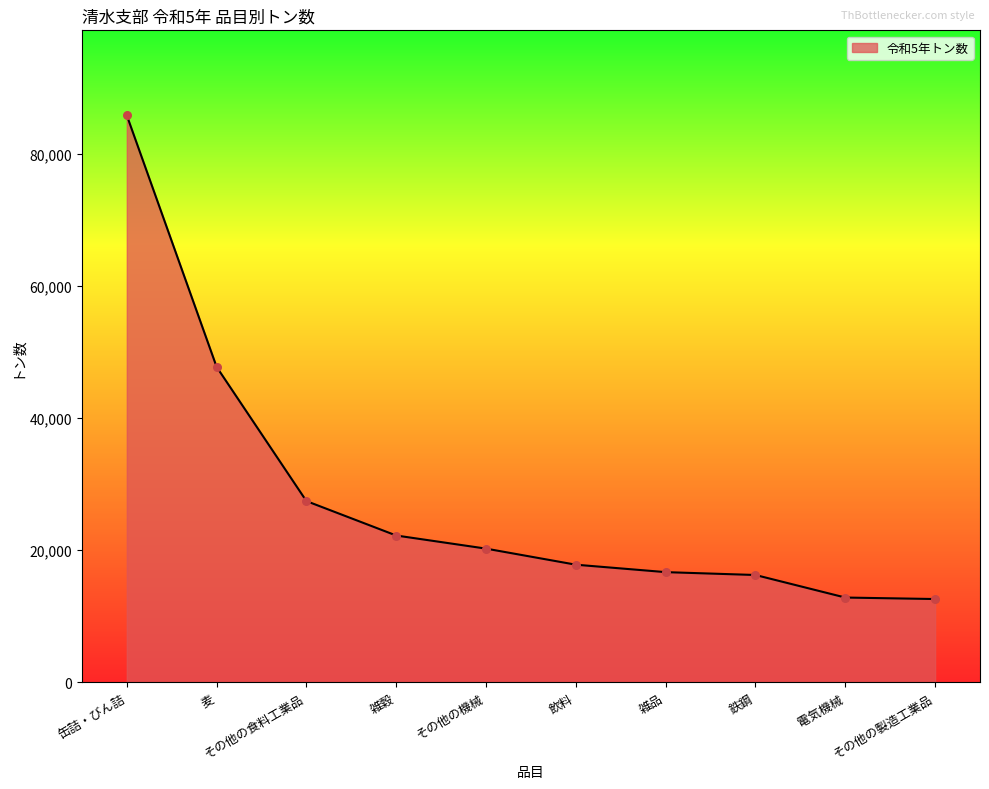

What is the ratio of the value at その他の製造工業品 to the value at 雑品?

0.8